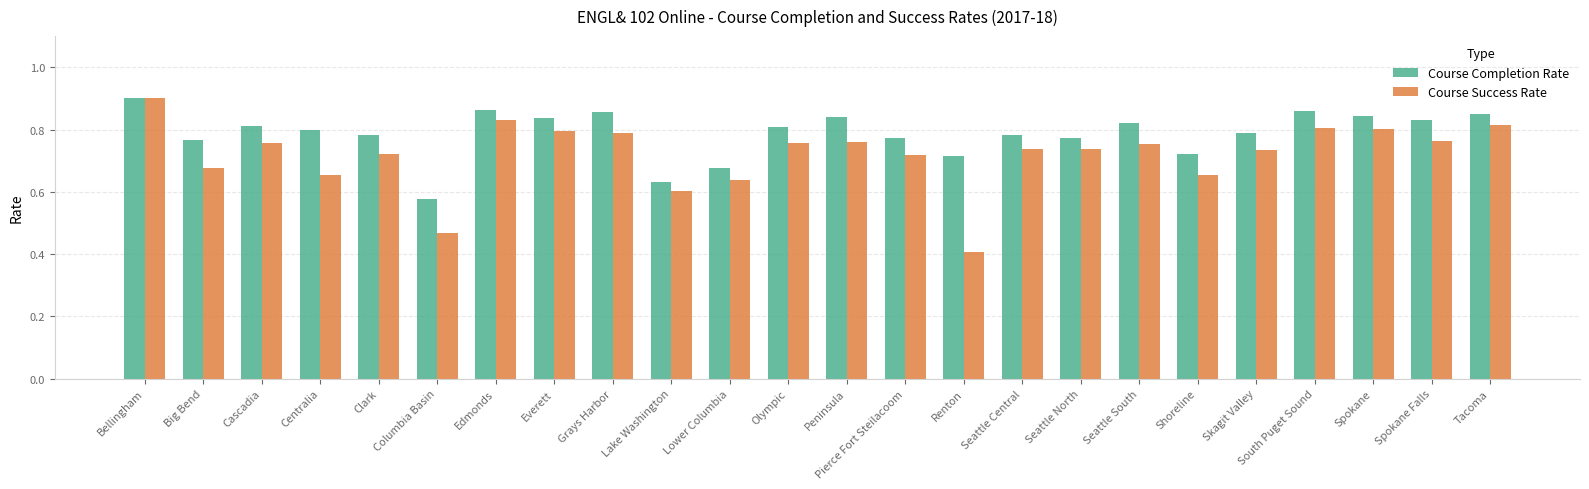

Which series has the largest total across all categories?

Course Completion Rate